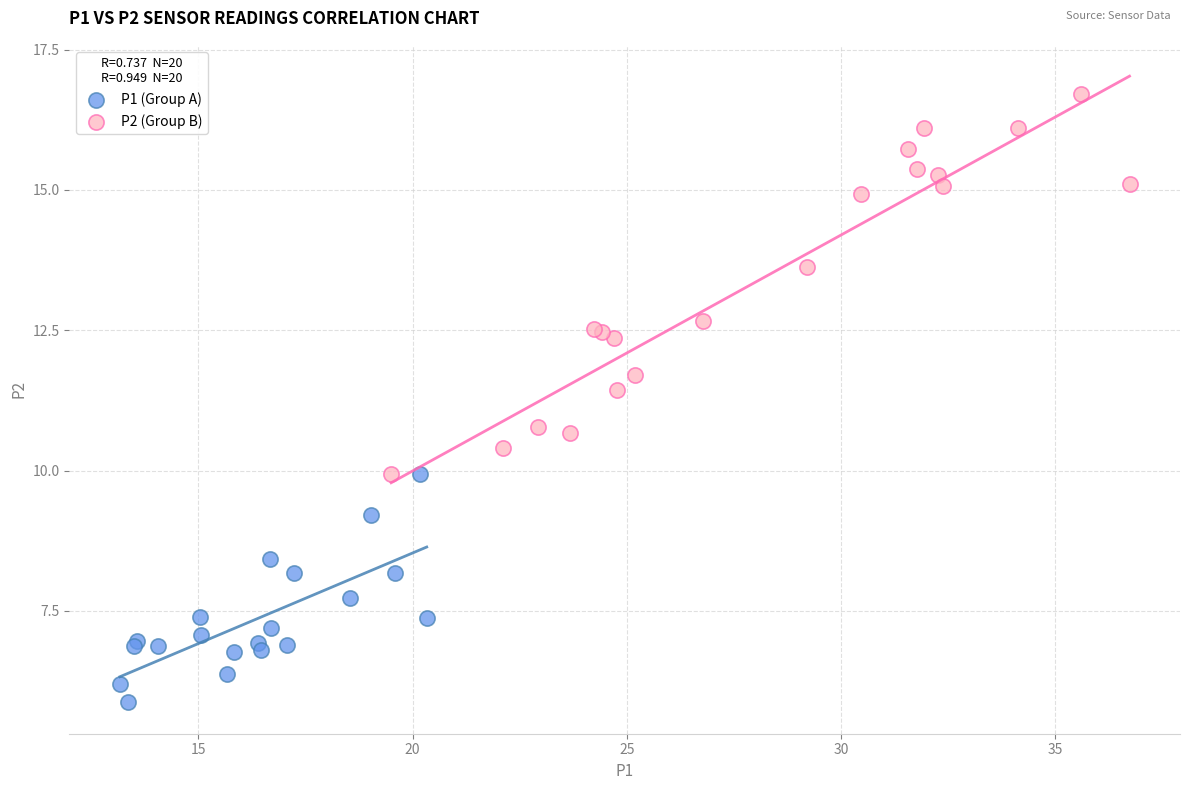

Which series reaches the maximum Y coordinate?

P2 (Group B)